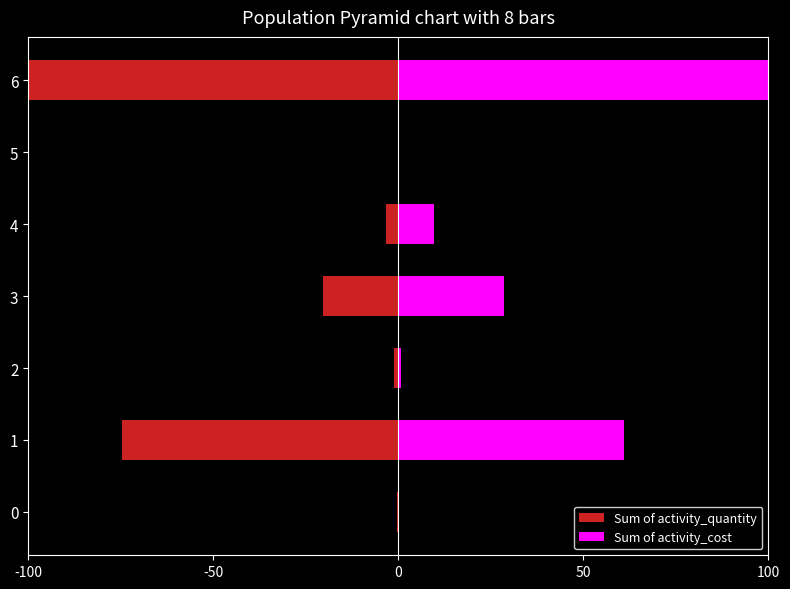

What is the average value of the Sum of activity_cost series?

28.6